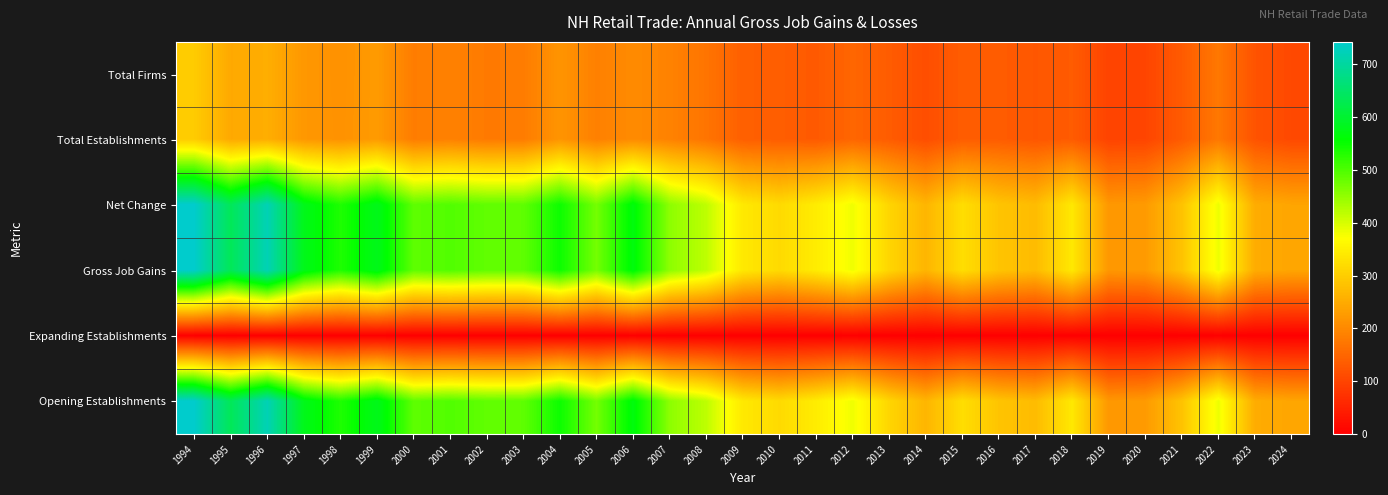

Which label corresponds to the smallest value in the chart?

1994